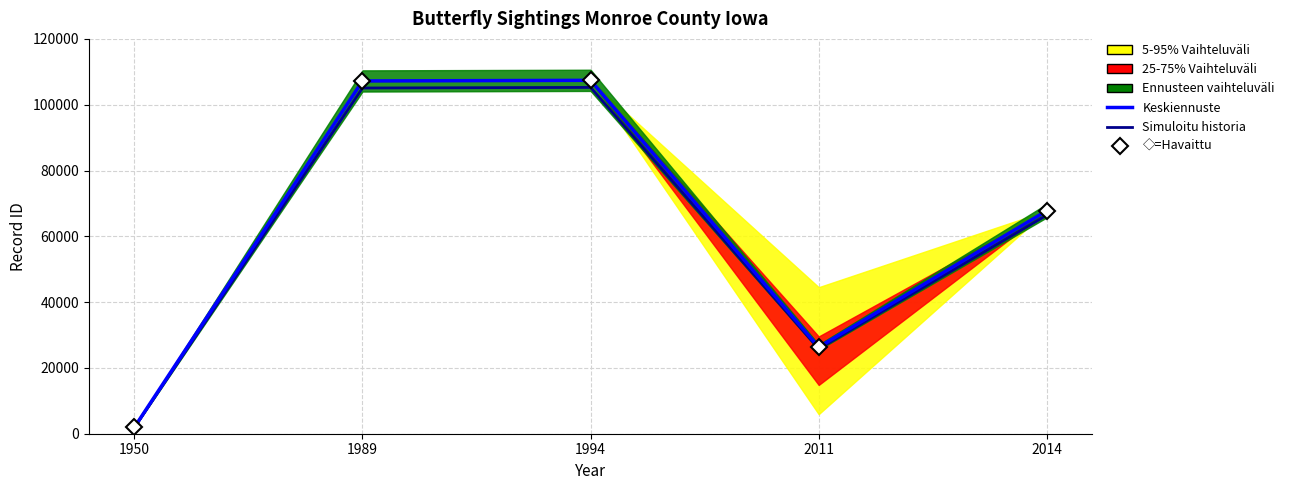

Reading left to right, list all the values displayed in this chart.

Keskiennuste: 1950=1965.0	1989=107217.0	1994=107403.0	2011=26314.0	2014=67786.0
◇=Havaittu: 1950=1965.0	1989=107217.0	1994=107403.0	2011=26314.0	2014=67785.0
Simuloitu historia: 1950=1925.7	1989=105072.7	1994=105254.9	2011=25787.7	2014=66430.3